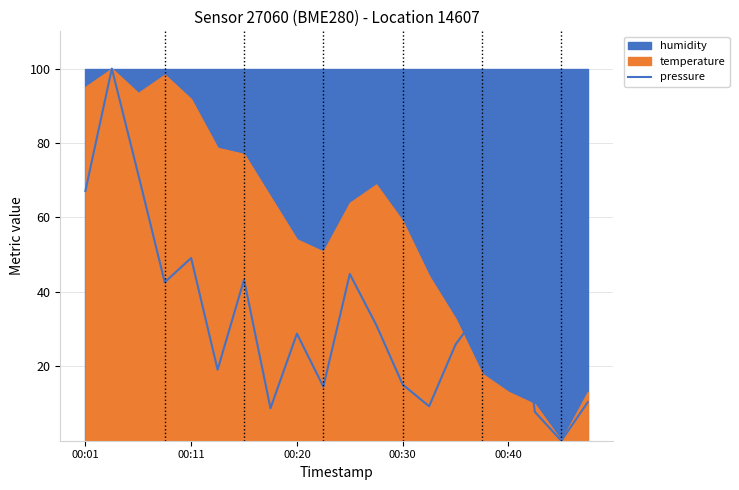

True or false: there are more than 2 points higher than both neighbors.

True